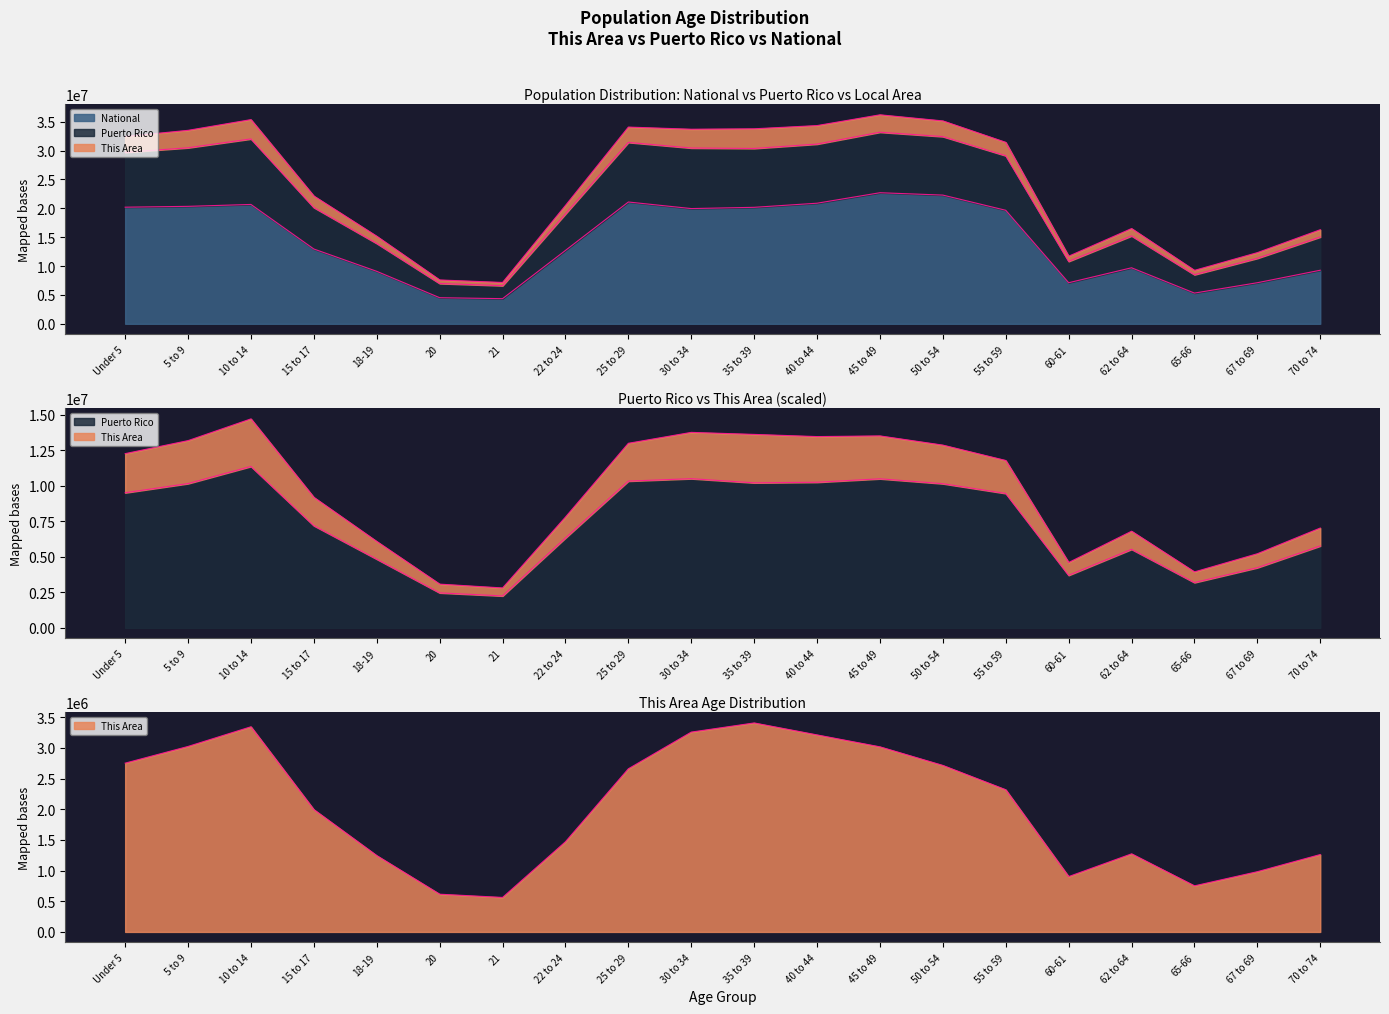

At which label is National closest to 13531442?

15 to 17